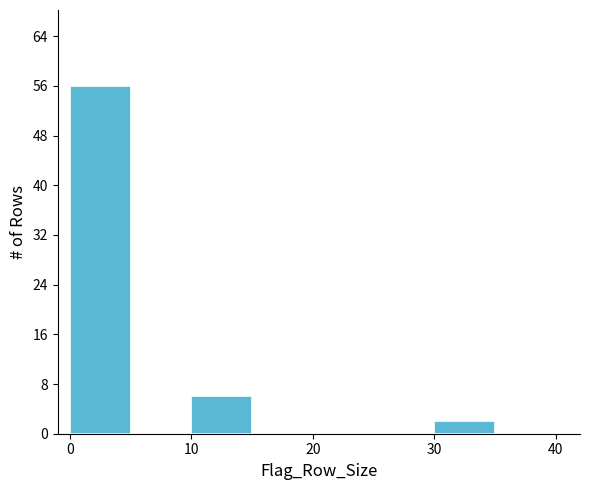

Reading left to right, transcribe this chart: for each bar, give the range it covers on the x-axis and its height. The values are not printed on the chart, so give them approximately, as read against the axis.

0 to 5: 56
5 to 10: 0
10 to 15: 6
15 to 20: 0
20 to 25: 0
25 to 30: 0
30 to 35: 2
35 to 40: 0